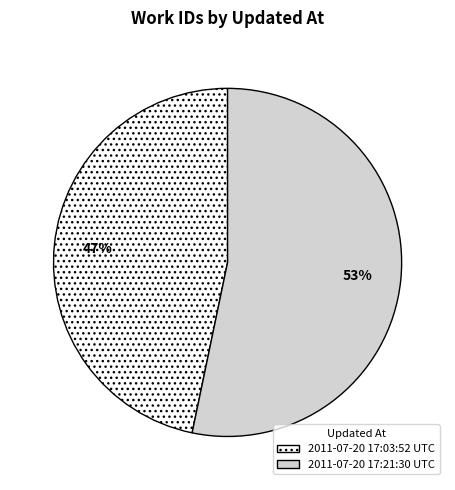

Combined, do 2011-07-20 17:21:30 UTC and 2011-07-20 17:03:52 UTC account for over 50%?

Yes